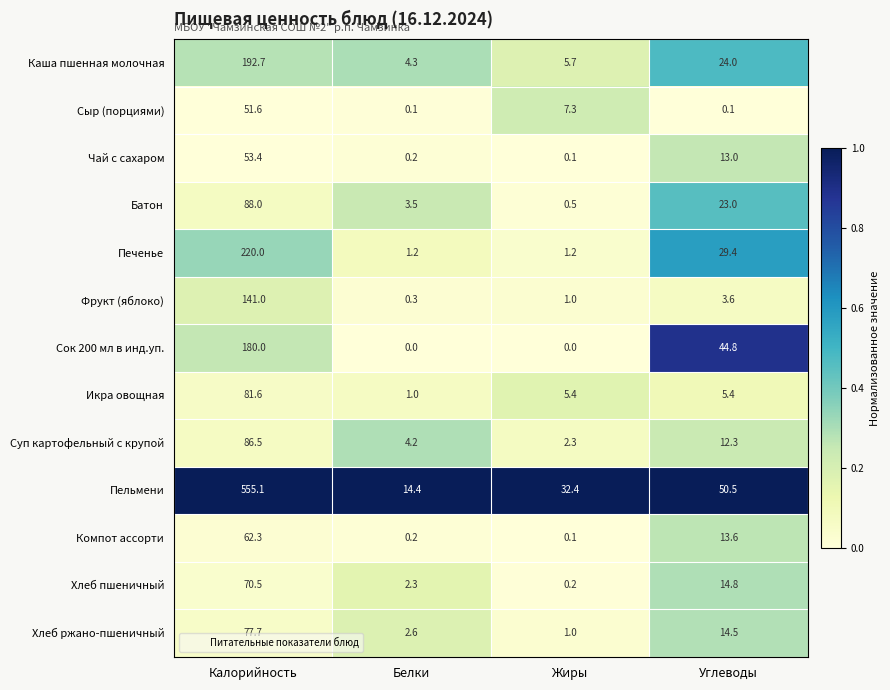

List the series in order of their peak value, highest first.

Пельмени, Печенье, Каша пшенная молочная, Сок 200 мл в инд.уп., Фрукт (яблоко), Батон, Суп картофельный с крупой, Икра овощная, Хлеб ржано-пшеничный, Хлеб пшеничный, Компот ассорти, Чай с сахаром, Сыр (порциями)